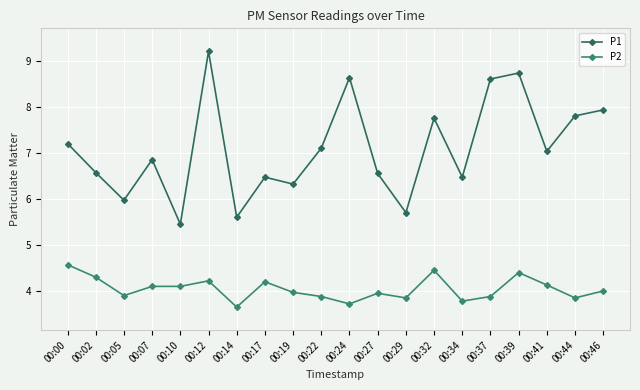

At which category does P1 reach its first local valley?

00:05